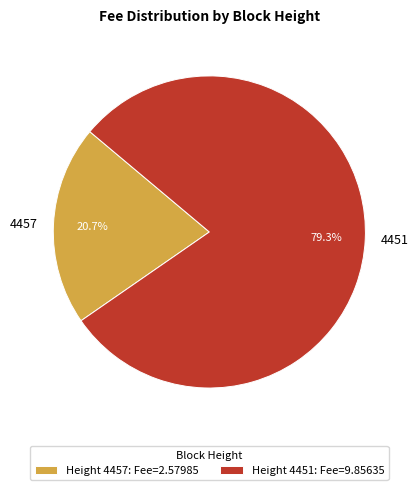

True or false: 4451 accounts for 79% of the total.

True